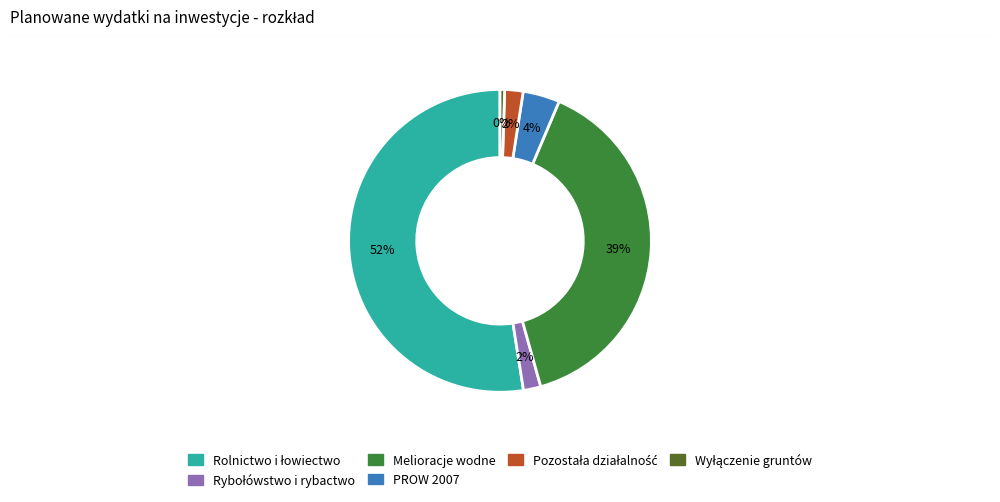

True or false: PROW 2007 accounts for 4% of the total.

True